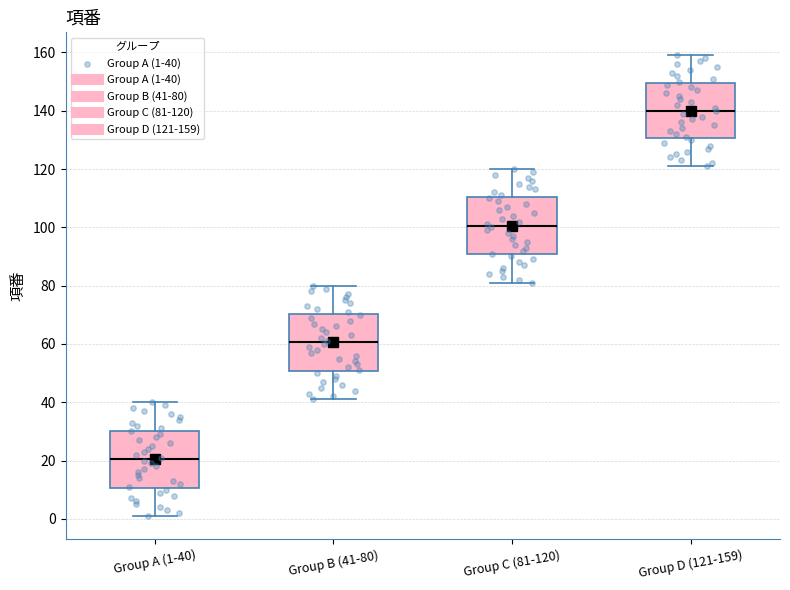

Reading left to right, read every box against the y-axis: the position of its median line, the range the box covers, and the ends of its whiskers. The values are not printed on the chart, so give them approximately, as read against the axis.

Group A (1-40): median 20, box 10 to 30, whiskers 2 to 40
Group B (41-80): median 60, box 50 to 70, whiskers 42 to 80
Group C (81-120): median 100, box 90 to 110, whiskers 82 to 120
Group D (121-159): median 140, box 130 to 150, whiskers 122 to 160